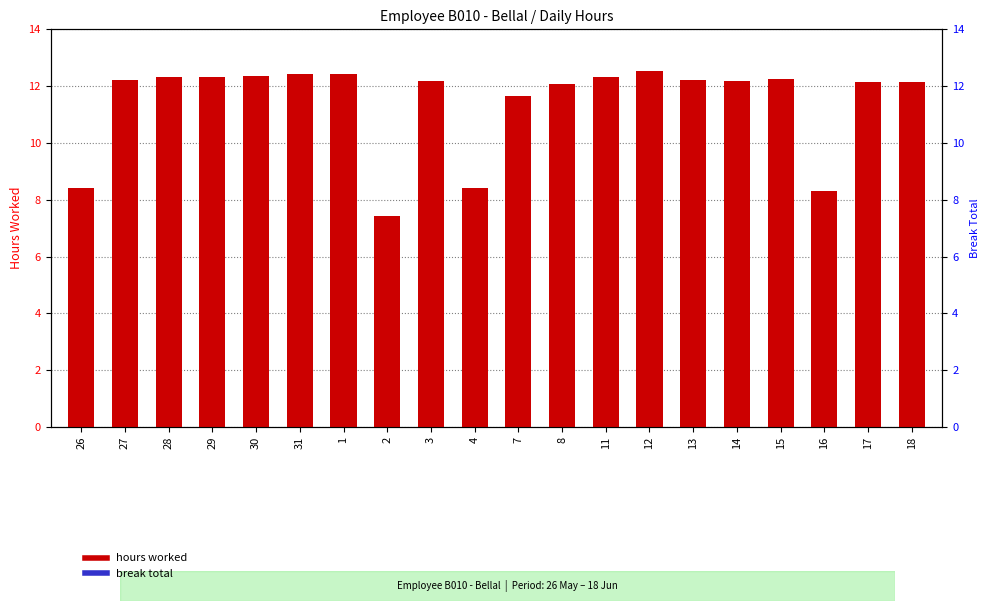

Which category has the highest value across all series?

12